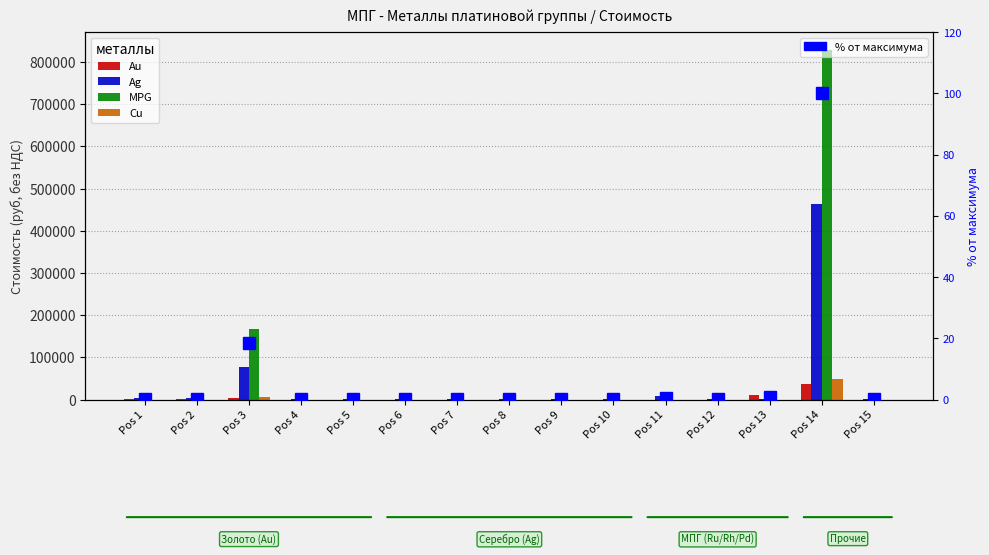

Reading left to right, extract all data points from this chart.

Au: Pos 1=482.5	Pos 2=482.5	Pos 3=4287.3	Pos 4=25.4	Pos 5=25.4	Pos 6=25.4	Pos 7=25.4	Pos 8=25.4	Pos 9=25.4	Pos 10=25.4	Pos 11=0.0	Pos 12=25.4	Pos 13=10925.0	Pos 14=37725.7	Pos 15=25.4
Ag: Pos 1=2694.2	Pos 2=2694.2	Pos 3=77027.4	Pos 4=281.0	Pos 5=281.0	Pos 6=281.0	Pos 7=281.0	Pos 8=281.0	Pos 9=281.0	Pos 10=281.0	Pos 11=7908.3	Pos 12=281.0	Pos 13=449.3	Pos 14=463128.9	Pos 15=281.0
MPG: Pos 1=0.0	Pos 2=0.0	Pos 3=168361.6	Pos 4=0.0	Pos 5=0.0	Pos 6=0.0	Pos 7=0.0	Pos 8=0.0	Pos 9=0.0	Pos 10=0.0	Pos 11=0.0	Pos 12=0.0	Pos 13=2.9	Pos 14=829150.8	Pos 15=0.0
Cu: Pos 1=0.0	Pos 2=0.0	Pos 3=5175.9	Pos 4=0.0	Pos 5=0.0	Pos 6=0.0	Pos 7=0.0	Pos 8=0.0	Pos 9=0.0	Pos 10=0.0	Pos 11=0.0	Pos 12=0.0	Pos 13=0.0	Pos 14=47699.1	Pos 15=0.0
% от максимума: Pos 1=0.2	Pos 2=0.2	Pos 3=18.5	Pos 4=0.0	Pos 5=0.0	Pos 6=0.0	Pos 7=0.0	Pos 8=0.0	Pos 9=0.0	Pos 10=0.0	Pos 11=0.6	Pos 12=0.0	Pos 13=0.8	Pos 14=100.0	Pos 15=0.0